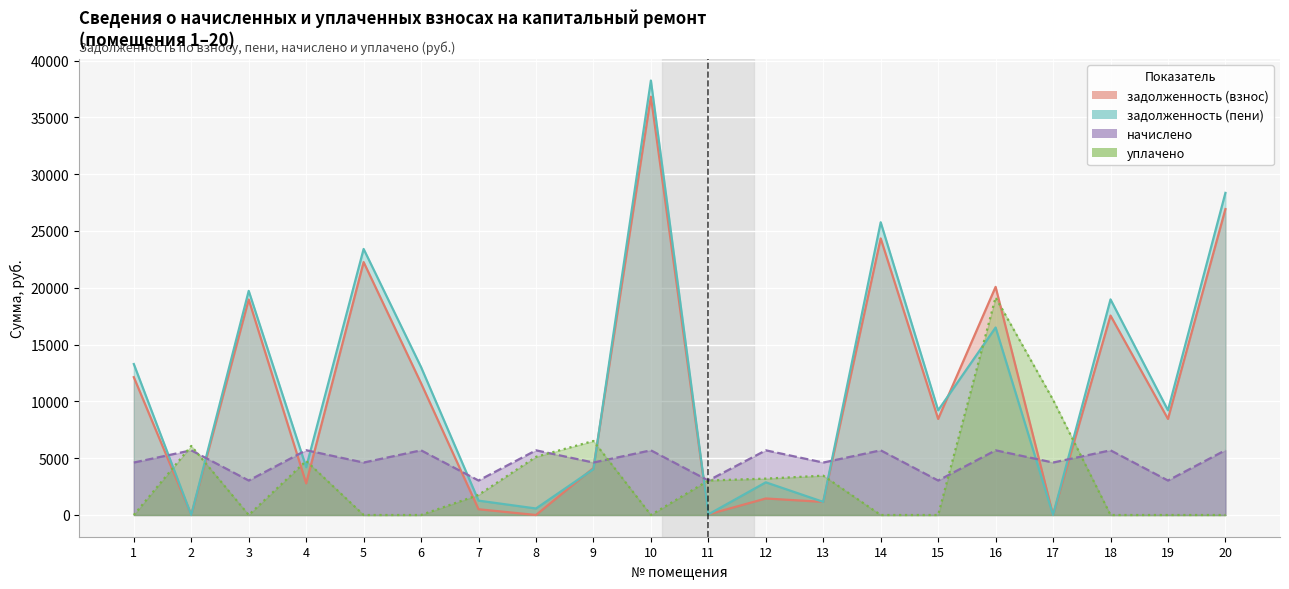

Read the задолженность (пени) value at 4.

4210.0